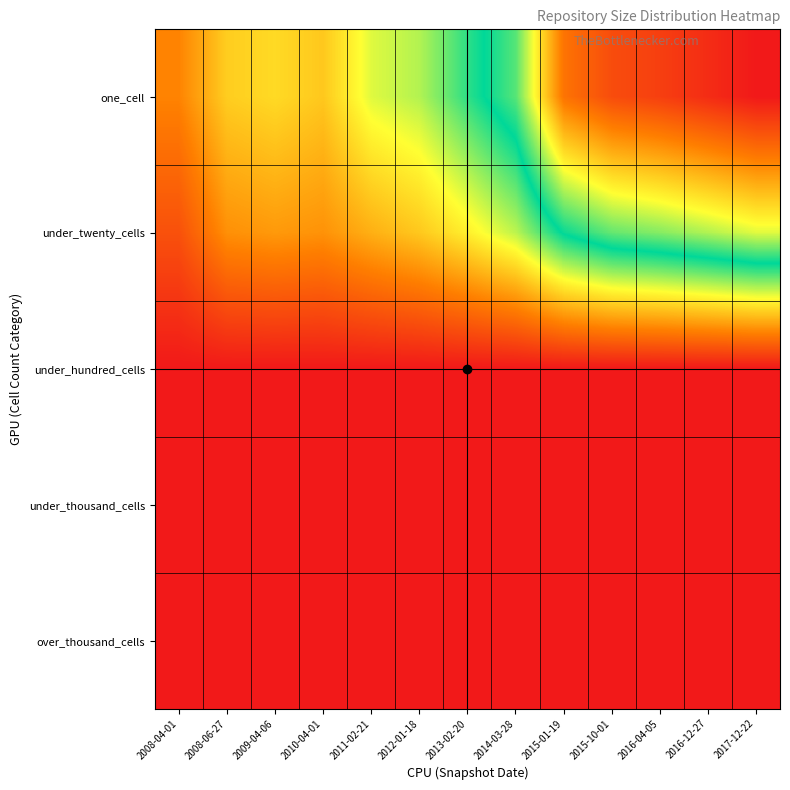

List the series in order of their peak value, lowest first.

under_hundred_cells, under_thousand_cells, over_thousand_cells, under_twenty_cells, one_cell